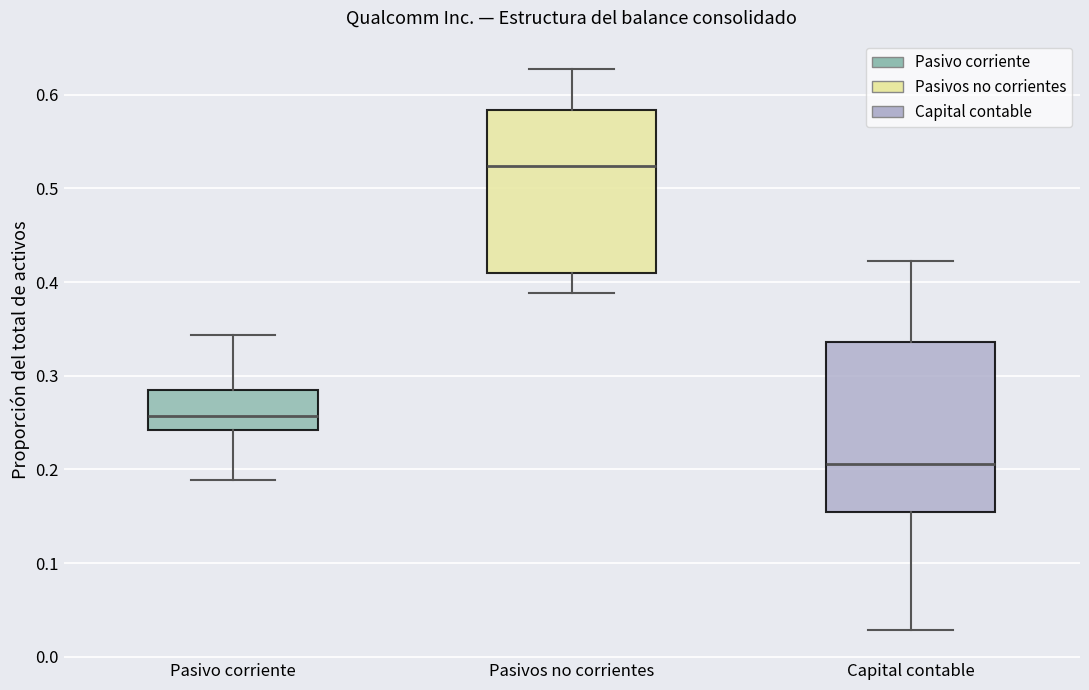

Which box's median line is the highest?

Pasivos no corrientes